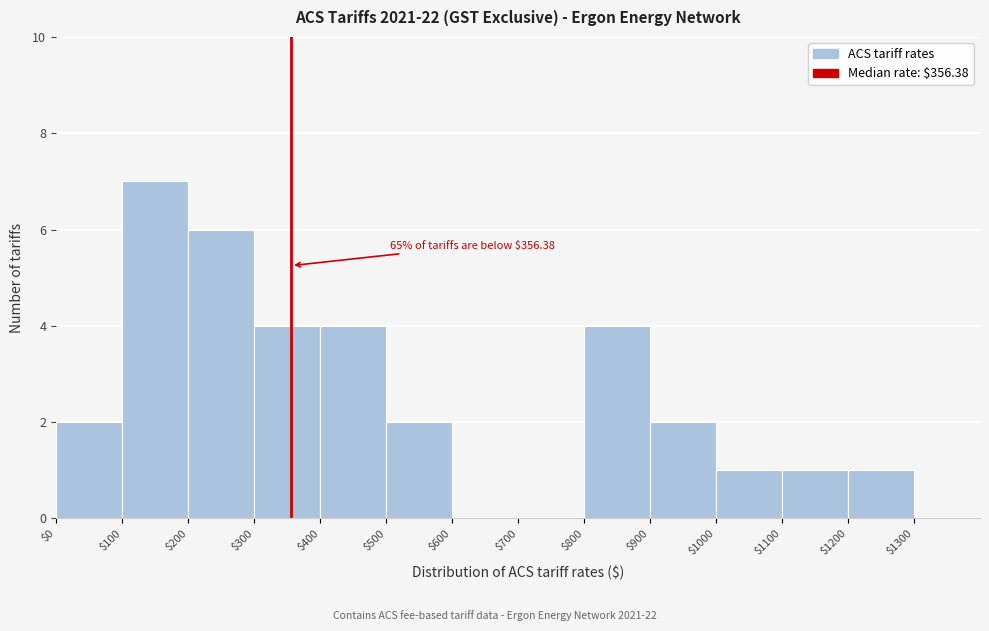

Which range on the x-axis has the tallest bar?

$100 to $200